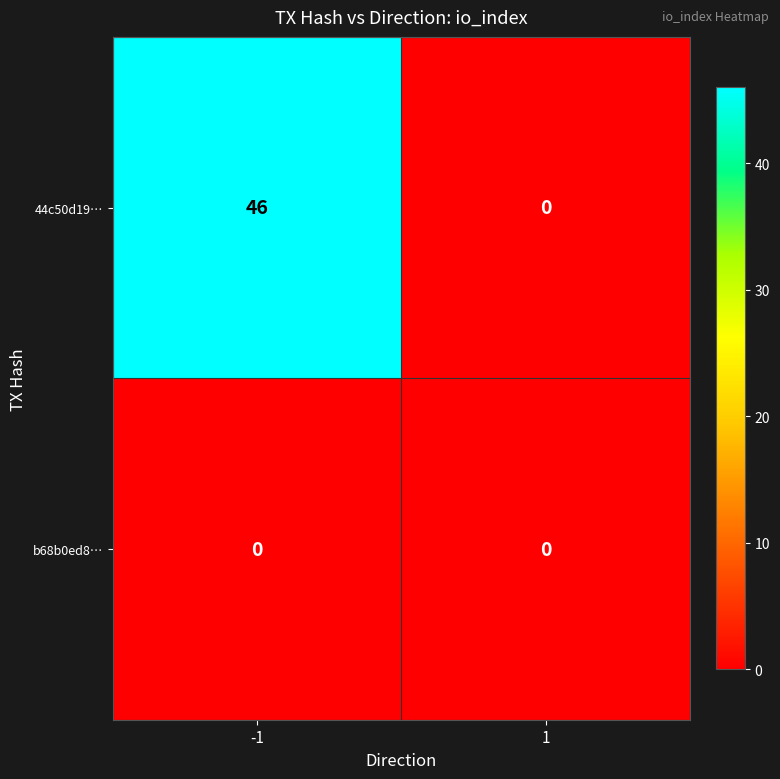

Between -1 and 1, which series saw the biggest shift?

44c50d19…